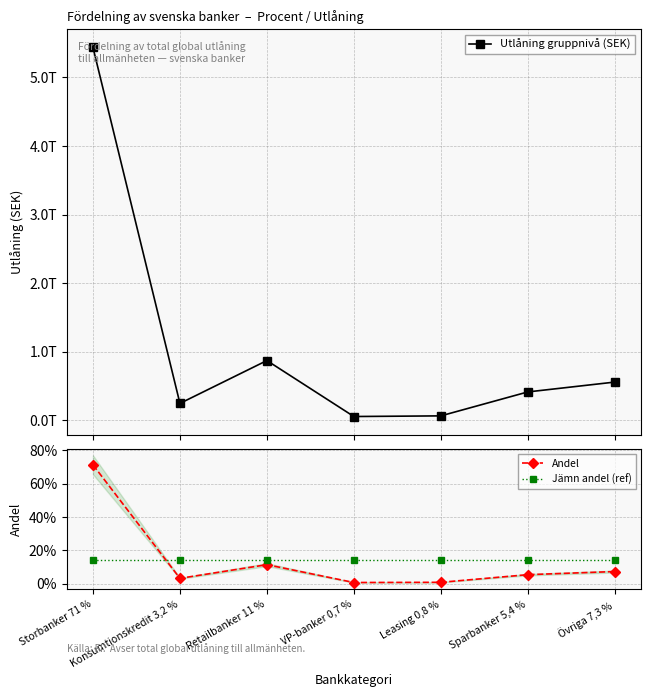

What is the spread (max minus min) of values at Sparbanker 5,4 %?

411449379510.9